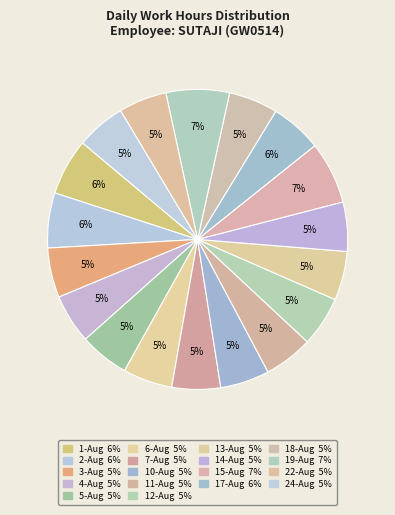

Which slice is the smallest?

22-Aug